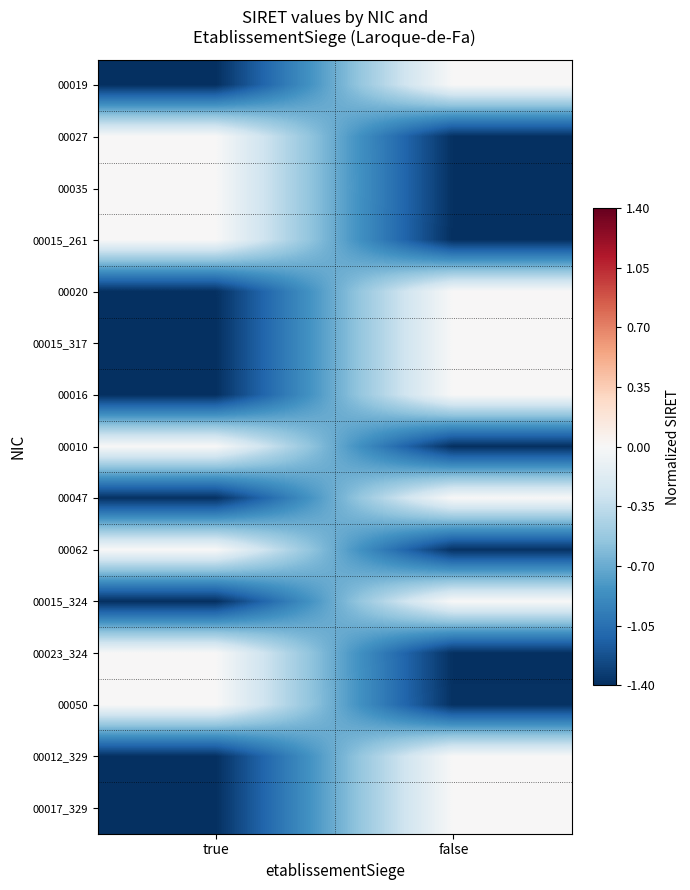

Reading right to left, transcribe all the data shown in this chart.

00019: false=0.0	true=-1.4
00027: false=-1.4	true=0.0
00035: false=-1.4	true=0.0
00015_261: false=-1.4	true=0.0
00020: false=0.0	true=-1.4
00015_317: false=0.0	true=-1.4
00016: false=0.0	true=-1.4
00010: false=-1.4	true=0.0
00047: false=0.0	true=-1.4
00062: false=-1.4	true=0.0
00015_324: false=0.0	true=-1.4
00023_324: false=-1.4	true=0.0
00050: false=-1.4	true=0.0
00012_329: false=0.0	true=-1.4
00017_329: false=0.0	true=-1.4